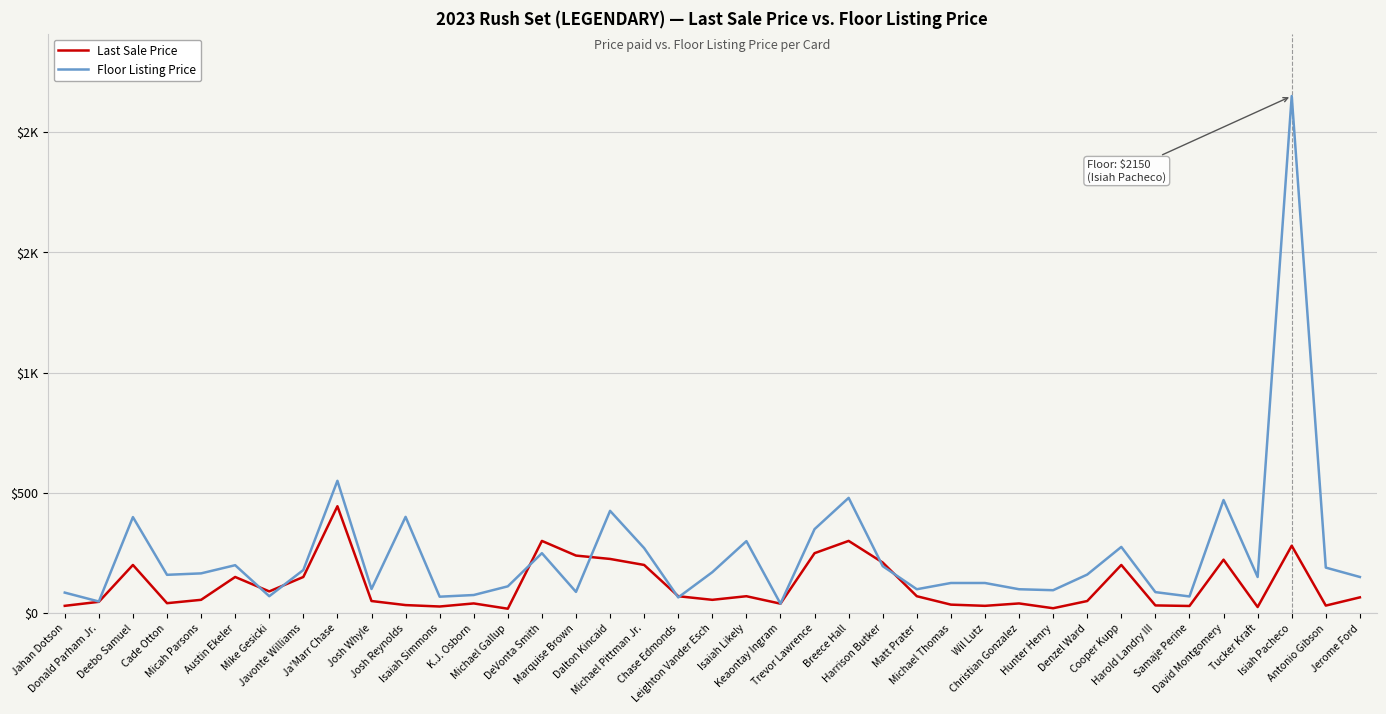

What is the total value across all series at Javonte Williams?

329.0